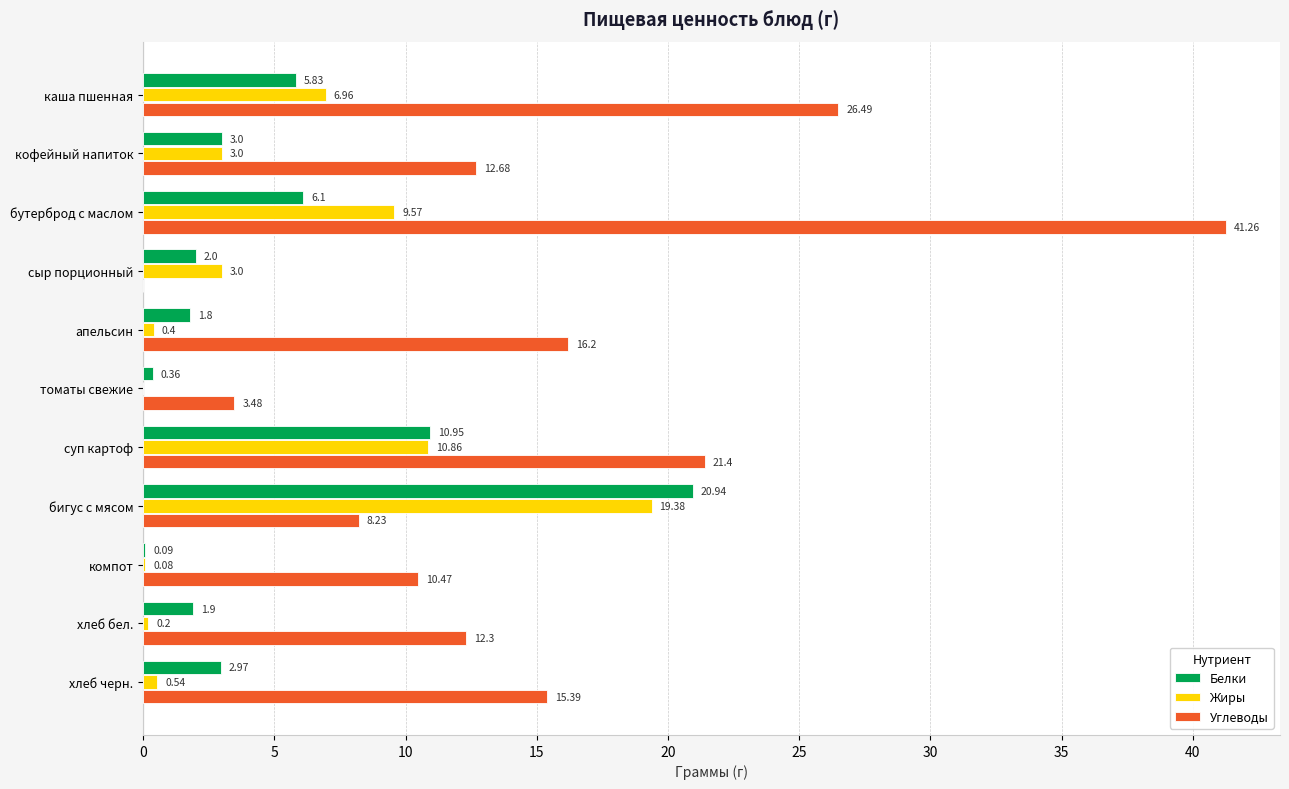

Between сыр порционный and суп картоф, which series saw the biggest shift?

Углеводы